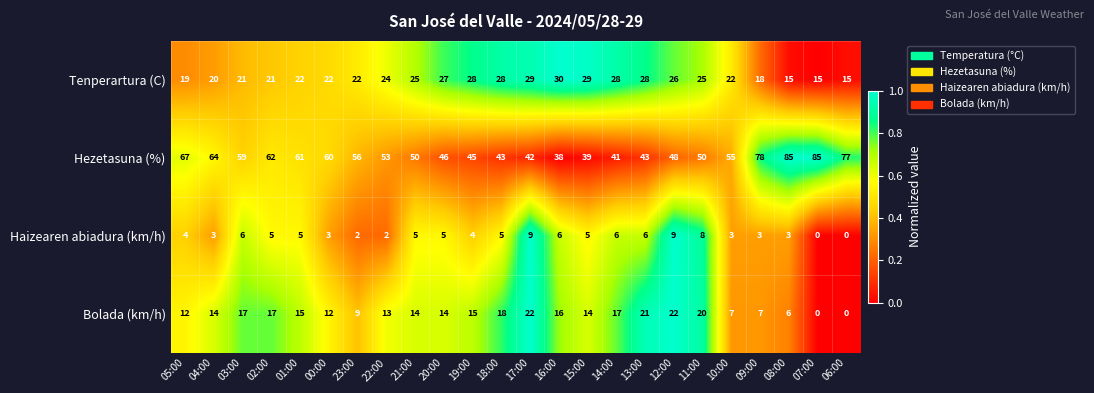

What is the lowest value of the Tenperartura (C) series?

15